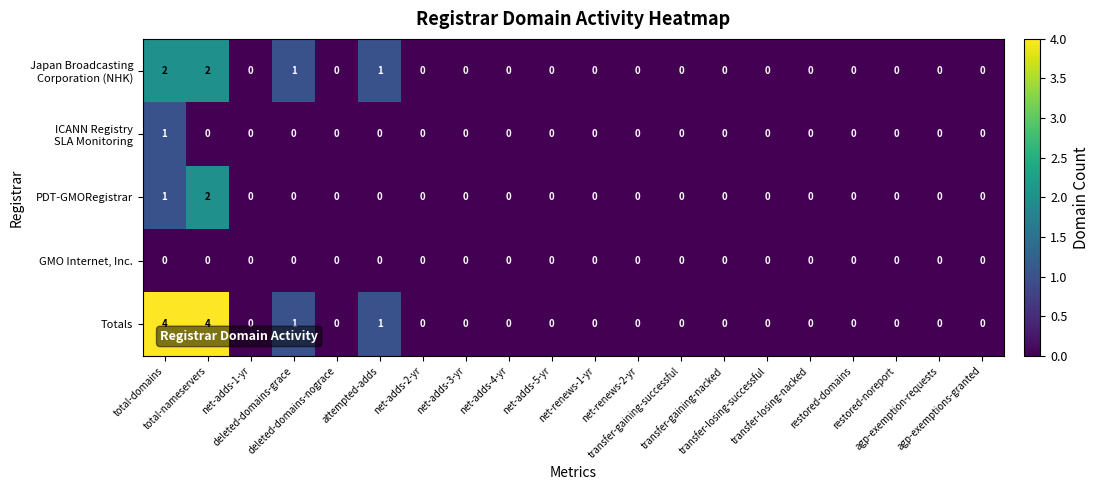

What is the highest value of the Totals series?

4